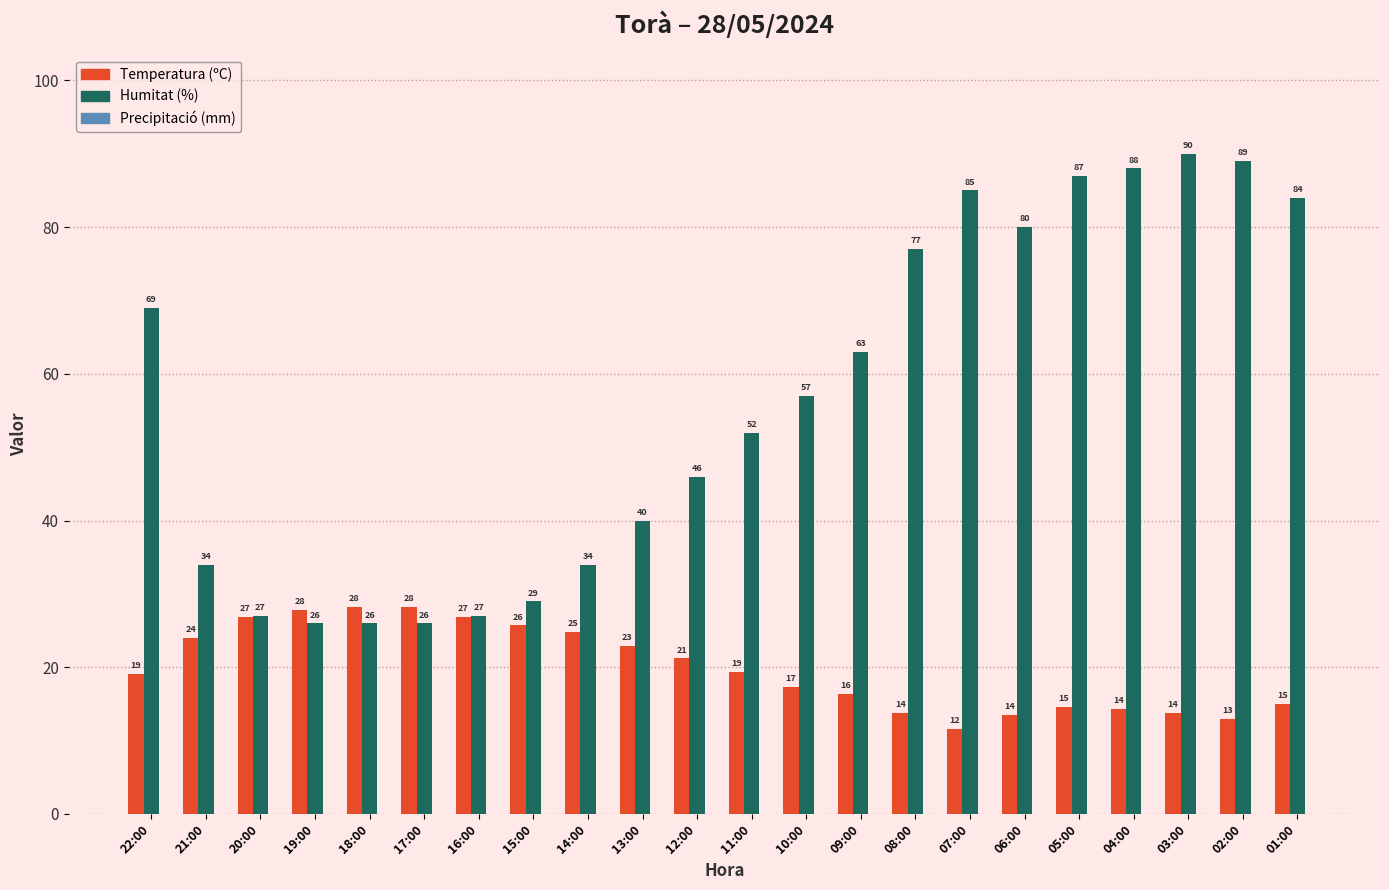

What is the minimum value for Temperatura (ºC)?

11.6